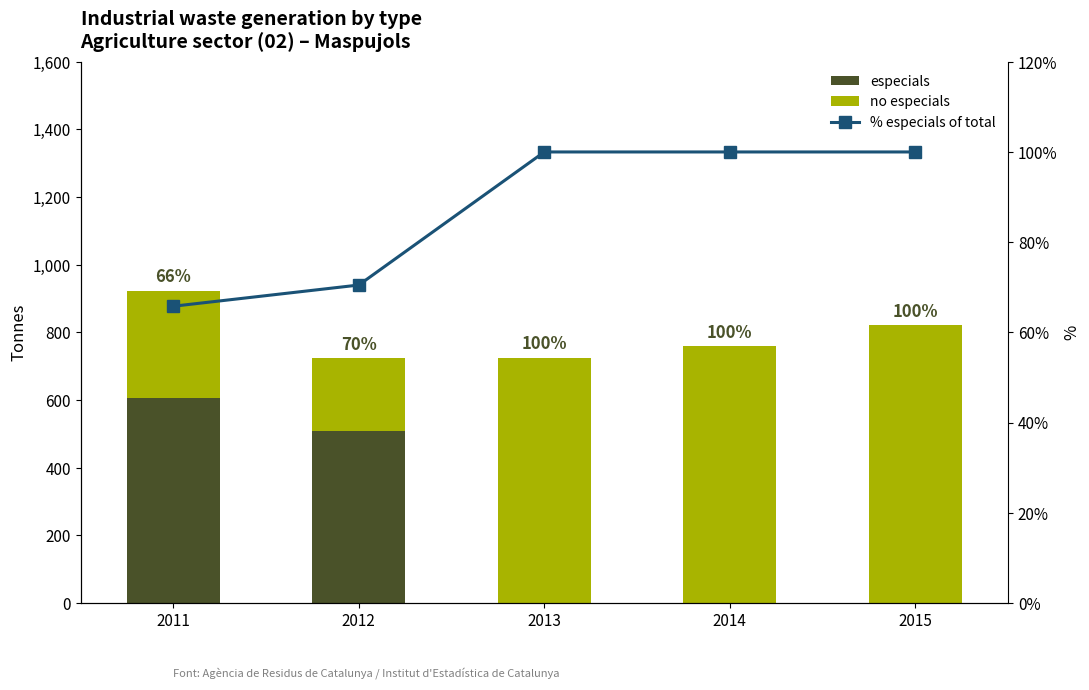

How many values in especials are above zero?

2